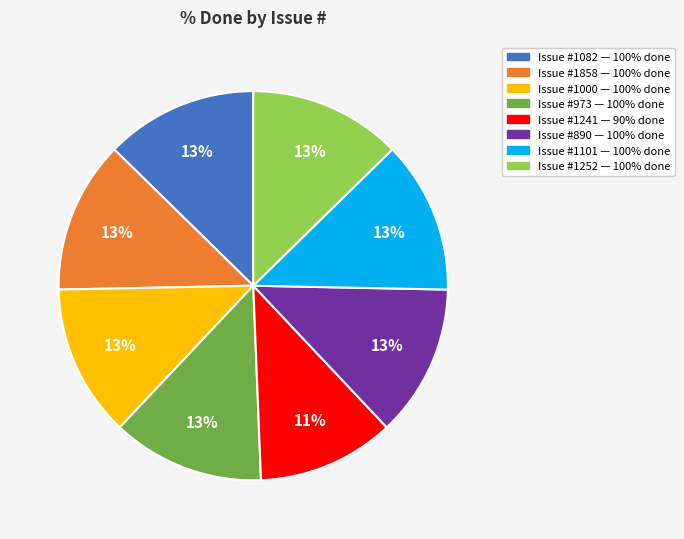

To the nearest percent, what is the average slice percentage?

12%